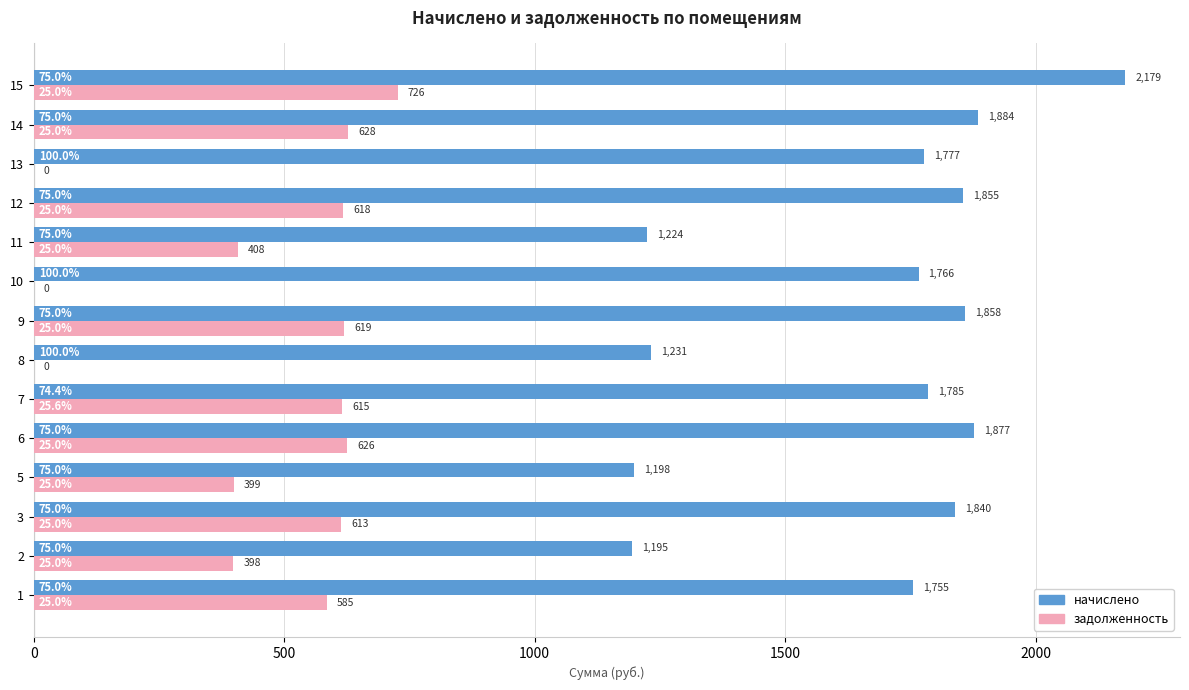

At which category does the chart reach its peak across all series?

15